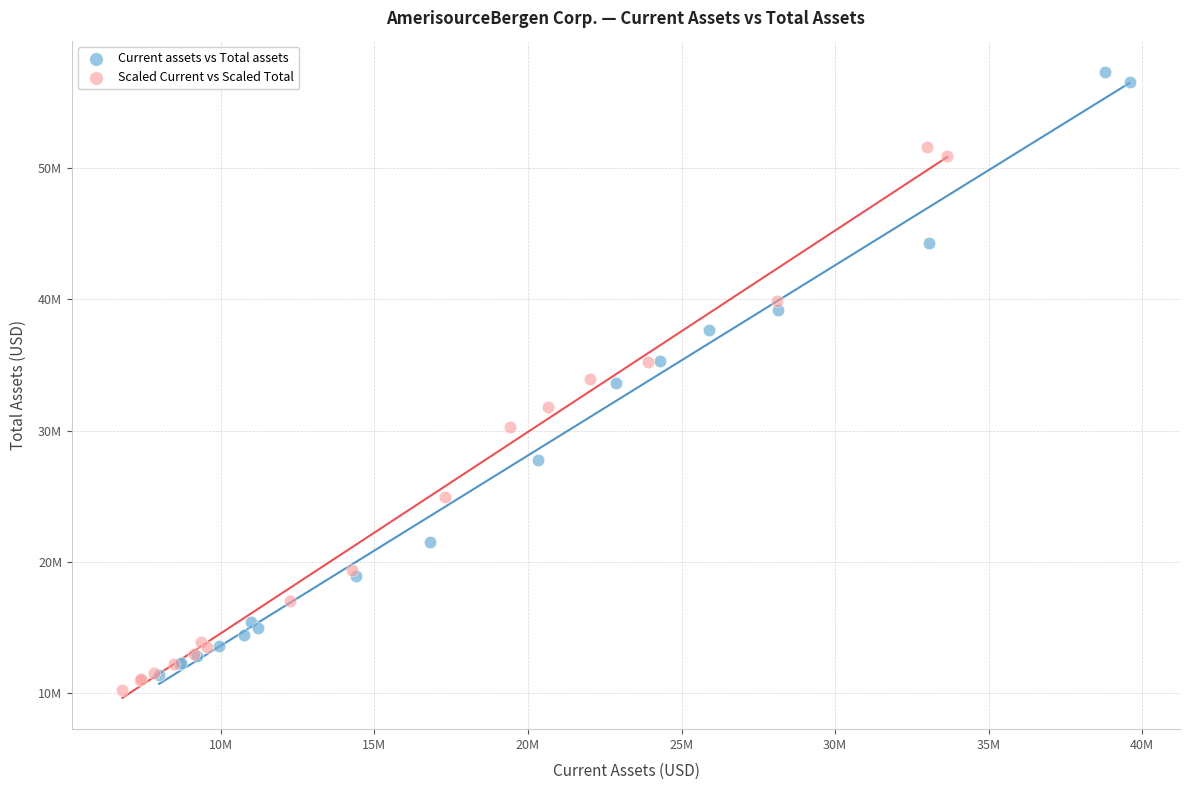

What are all the series names shown in the legend?

Current assets vs Total assets, Scaled Current vs Scaled Total